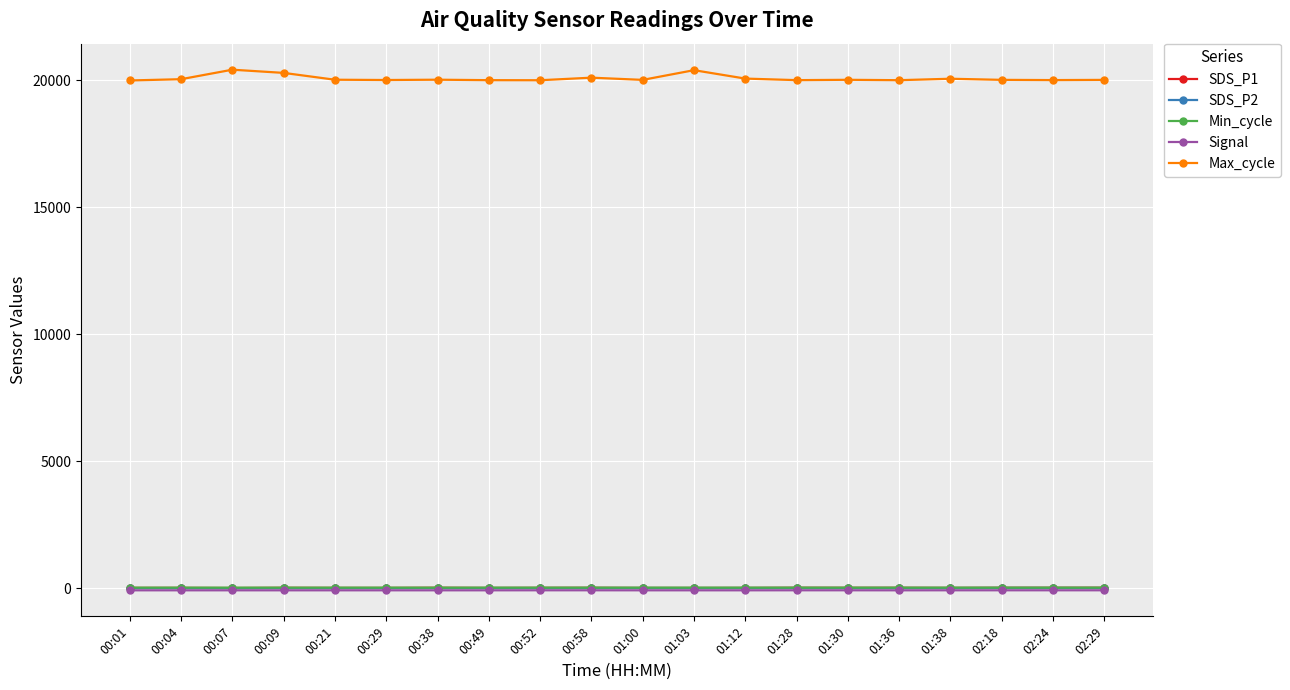

Which series changed the most between 01:03 and 02:29?

Max_cycle